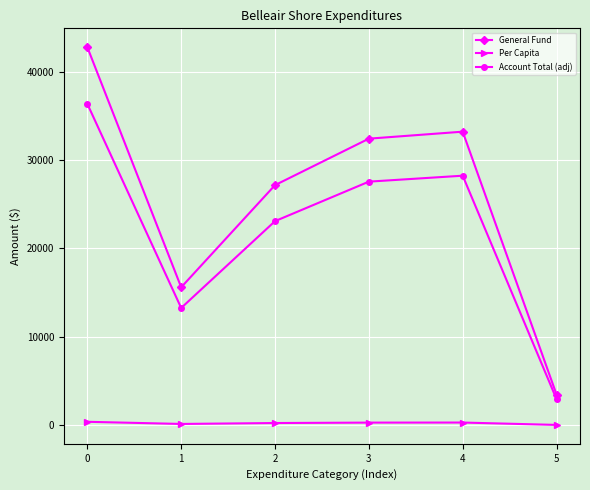

Count the number of categories in the chart.

6